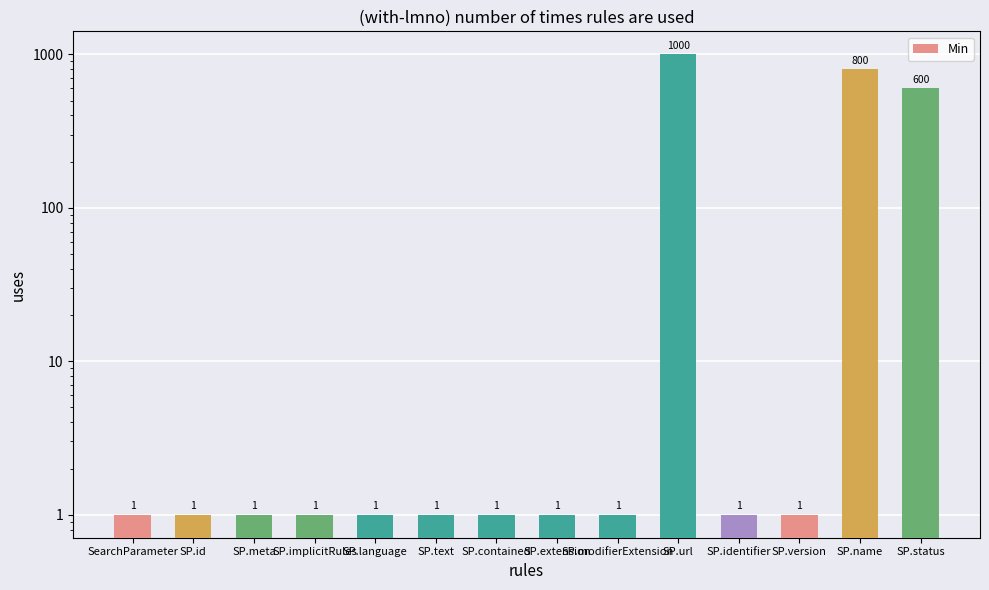

What is the difference between the second highest and second lowest values?

799